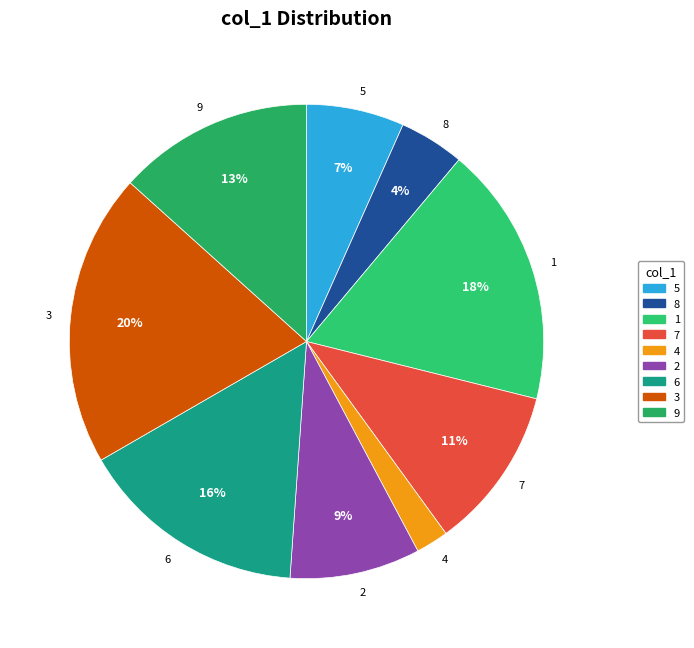

Does 8 represent more than half of the total?

No